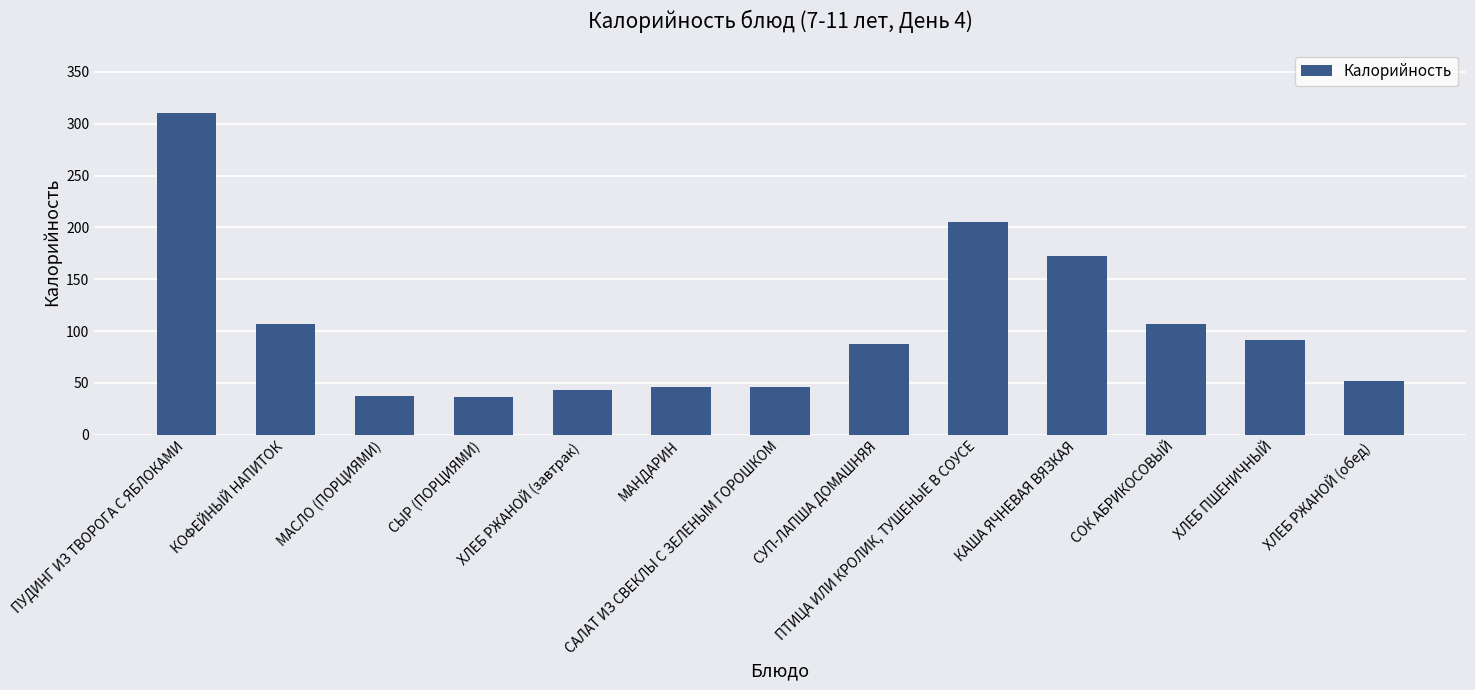

What is the greatest value displayed?

309.9